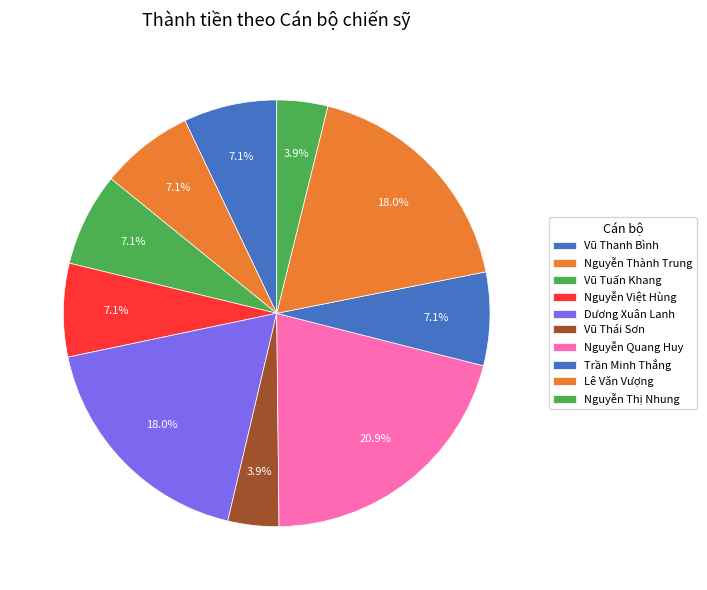

What percentage is the Nguyễn Thành Trung slice, to the nearest percent?

7%